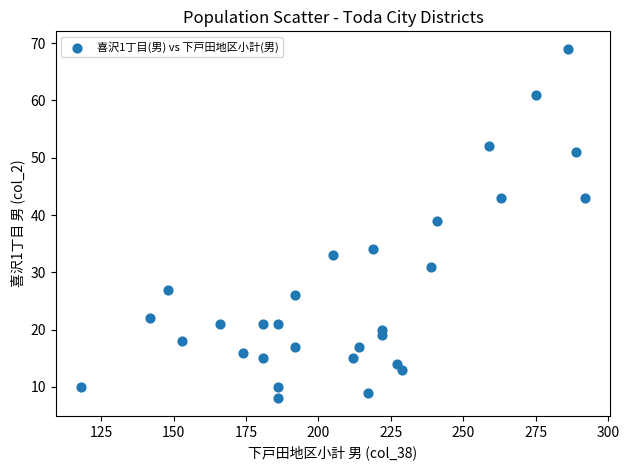

What is the range of Y values (max minus min)?

61